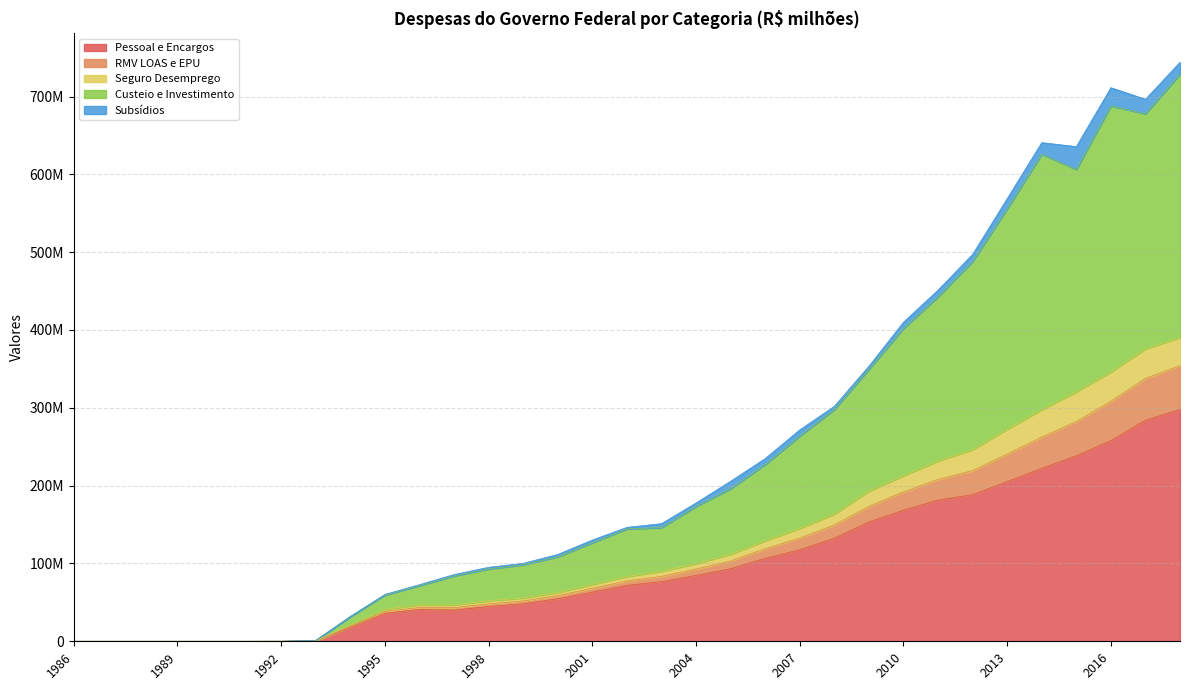

At which category is the sum across all series the highest?

2018